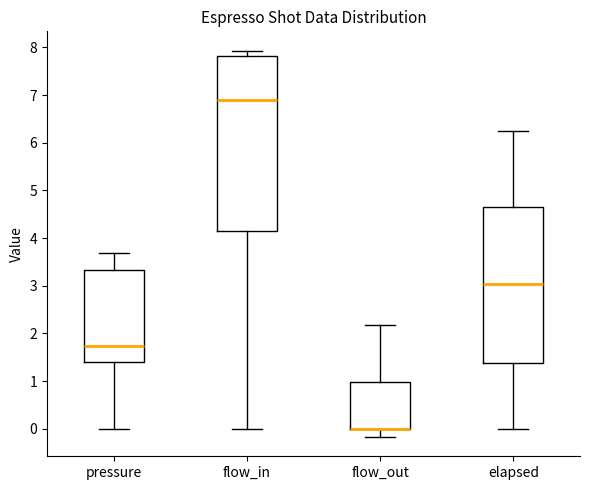

Reading left to right, transcribe this box plot: for each box, give where its median line is, the range the box spans, and where its two whiskers end, as read against the y-axis. The values are not printed on the chart, so give them approximately, as read against the axis.

pressure: median 1.7, box 1.4 to 3.3, whiskers 0.0 to 3.7
flow_in: median 6.9, box 4.2 to 7.8, whiskers 0.0 to 7.9
flow_out: median 0.0 (drawn on the box's lower edge), box 0.0 to 1.0, whiskers -0.2 to 2.2
elapsed: median 3.0, box 1.4 to 4.6, whiskers 0.0 to 6.3